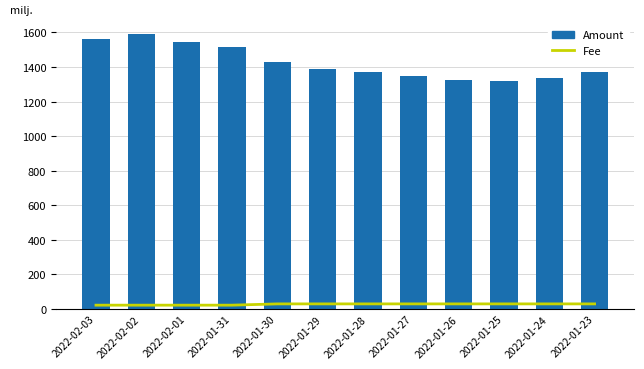

What are all the series names shown in the legend?

Fee, Amount